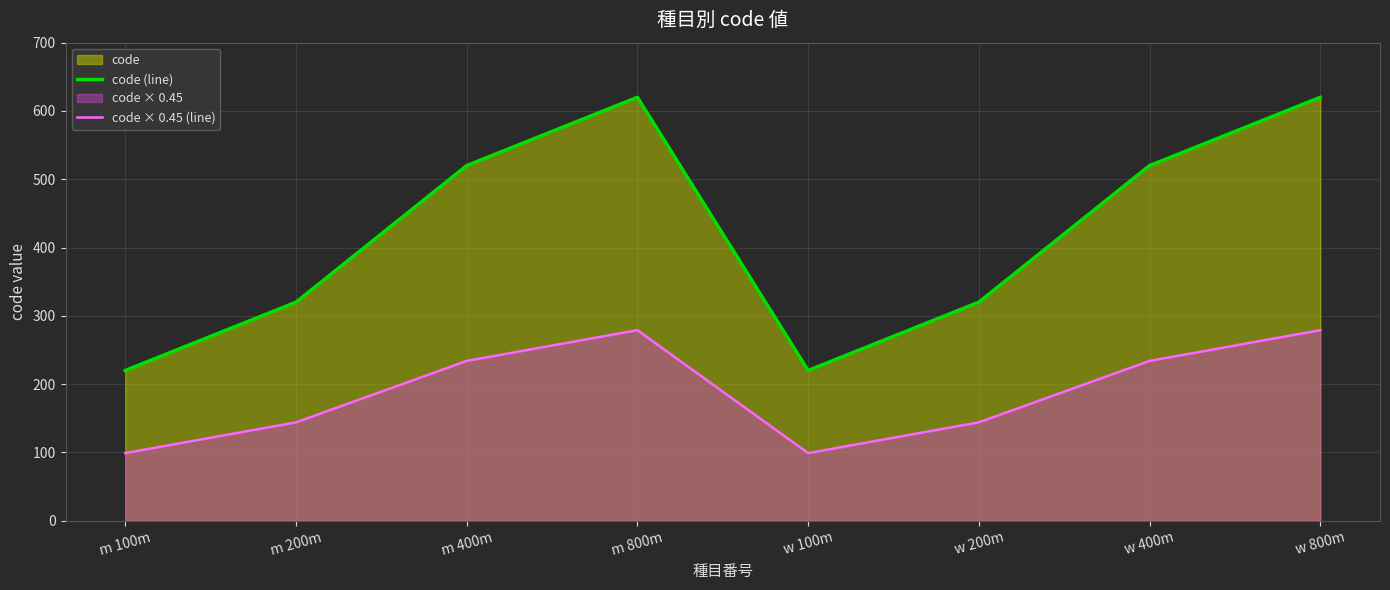

Is the value of code × 0.45 (line) at m 400m greater than the value of code (line) at m 200m?

No